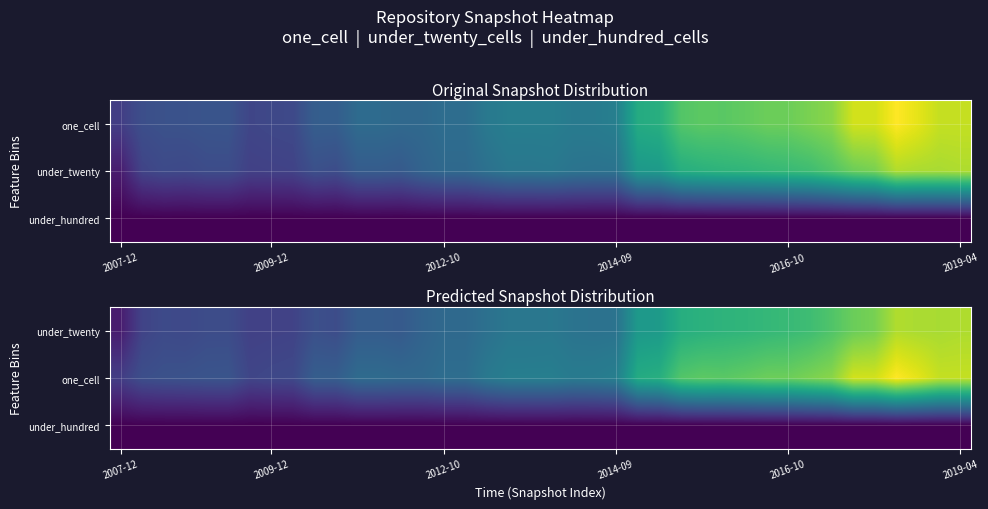

At which category is the sum across all series the highest?

36